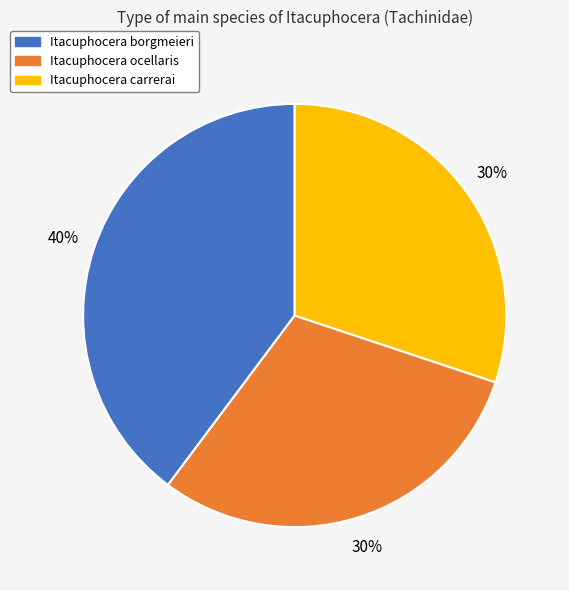

Combined, do Itacuphocera carrerai and Itacuphocera borgmeieri account for over 50%?

Yes